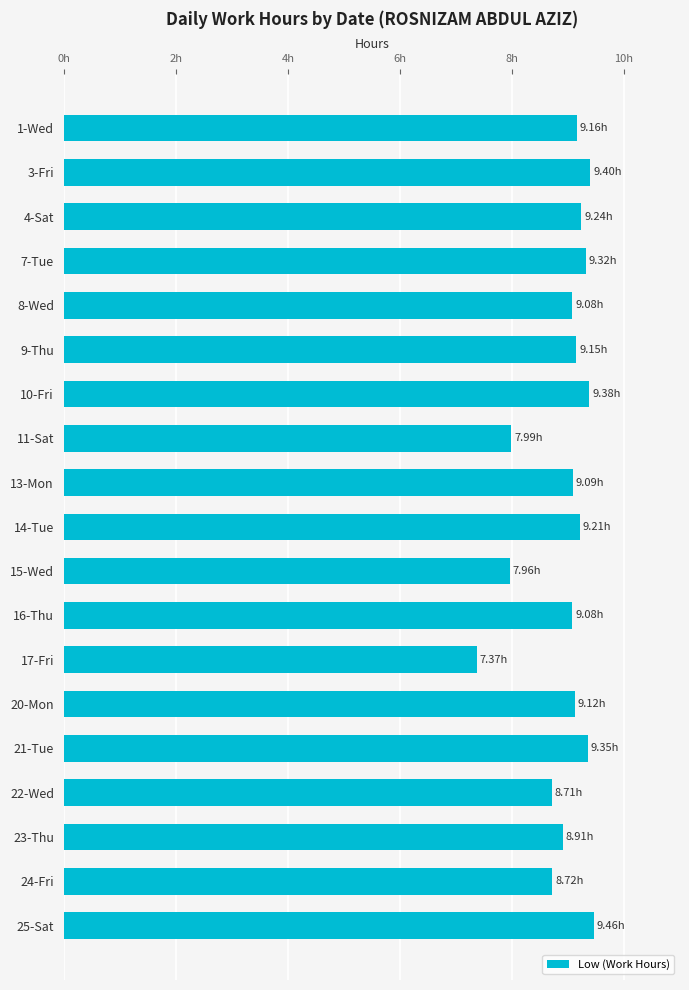

Are the bars horizontal?

Yes